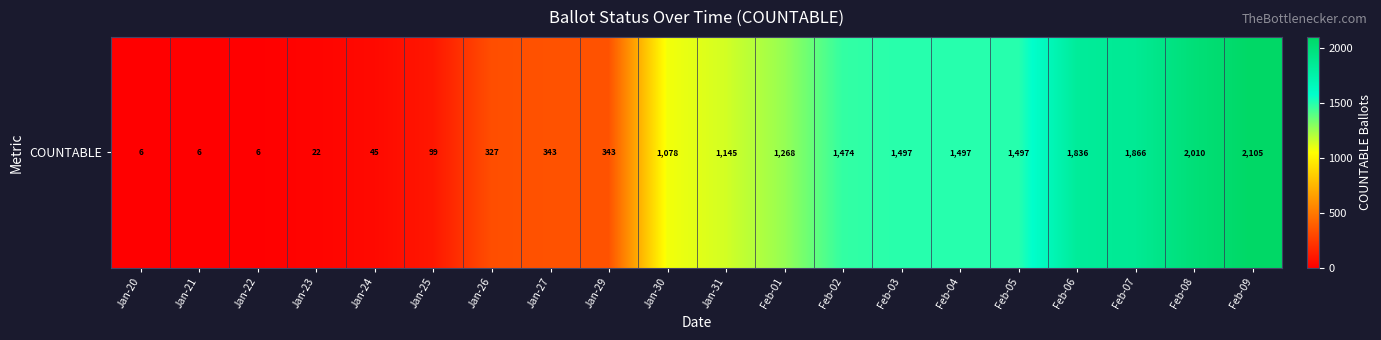

What is the difference between the values at Jan-30 and Jan-21?

1072